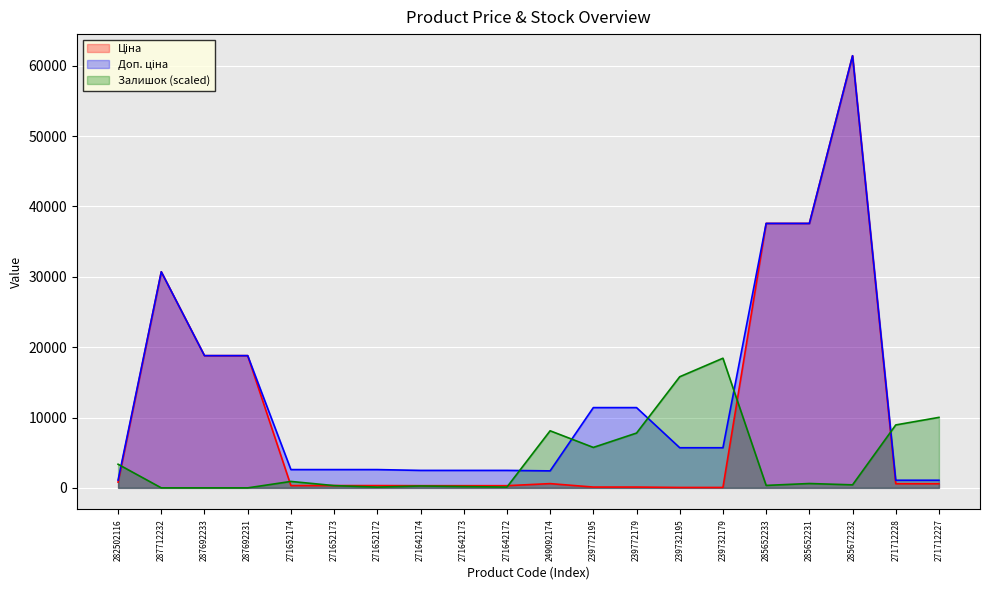

What is the total value across all series at 282502116?

5285.9